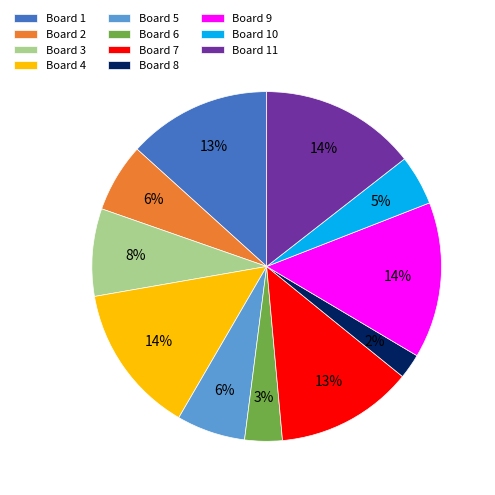

Count the number of slices in the pie.

11